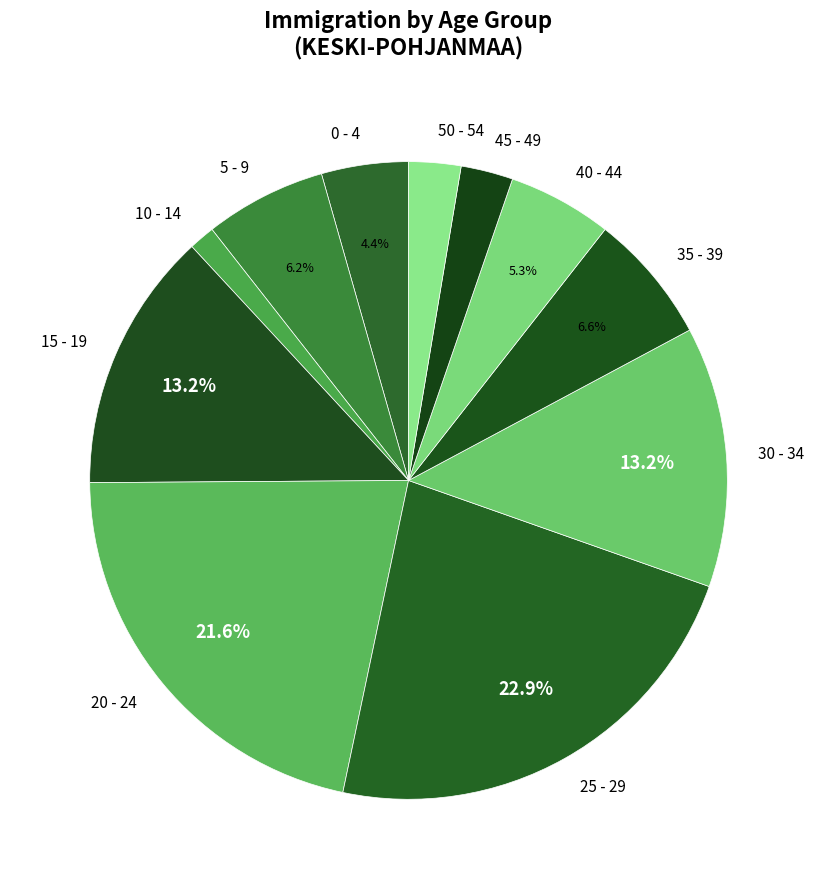

What percentage is the 50 - 54 slice, to the nearest percent?

3%